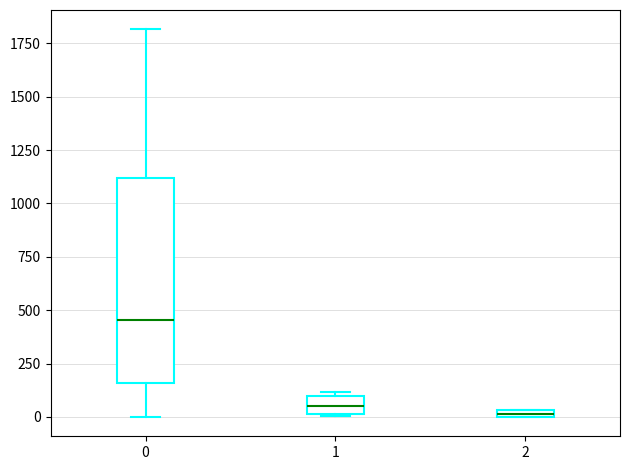

Comparing the boxes themselves (not the whiskers), which one is the tallest?

0